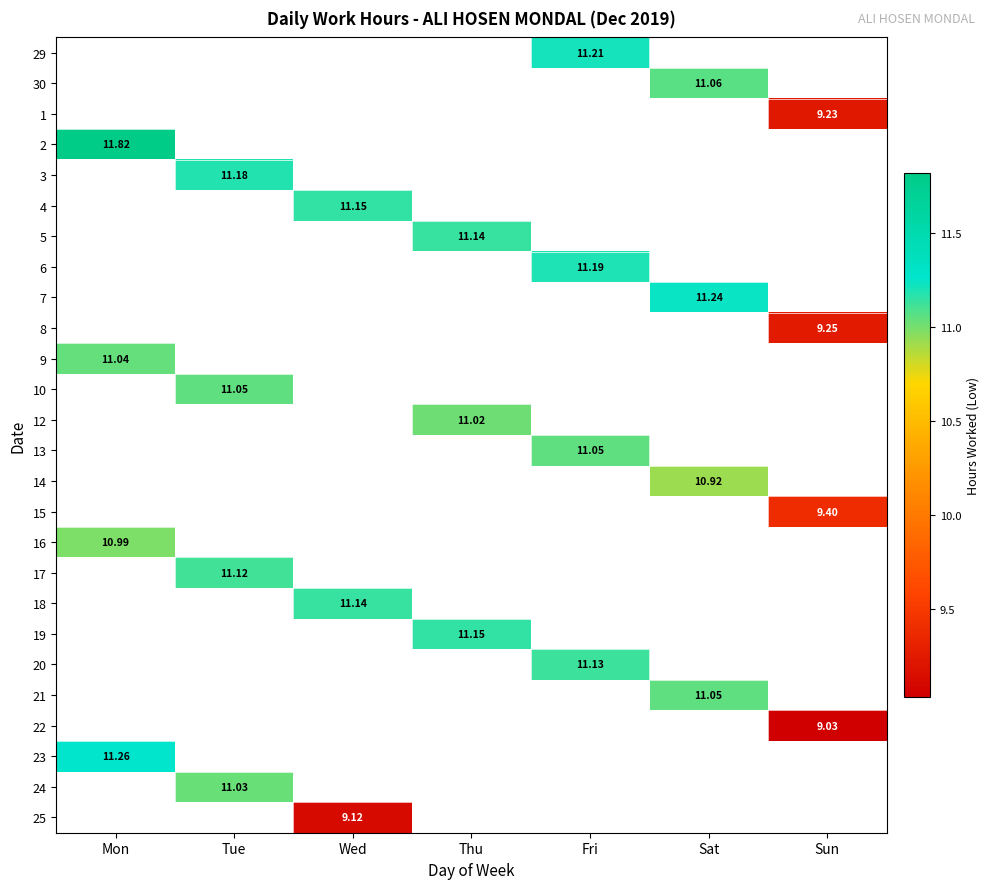

What is the highest value of the 25 series?

9.1